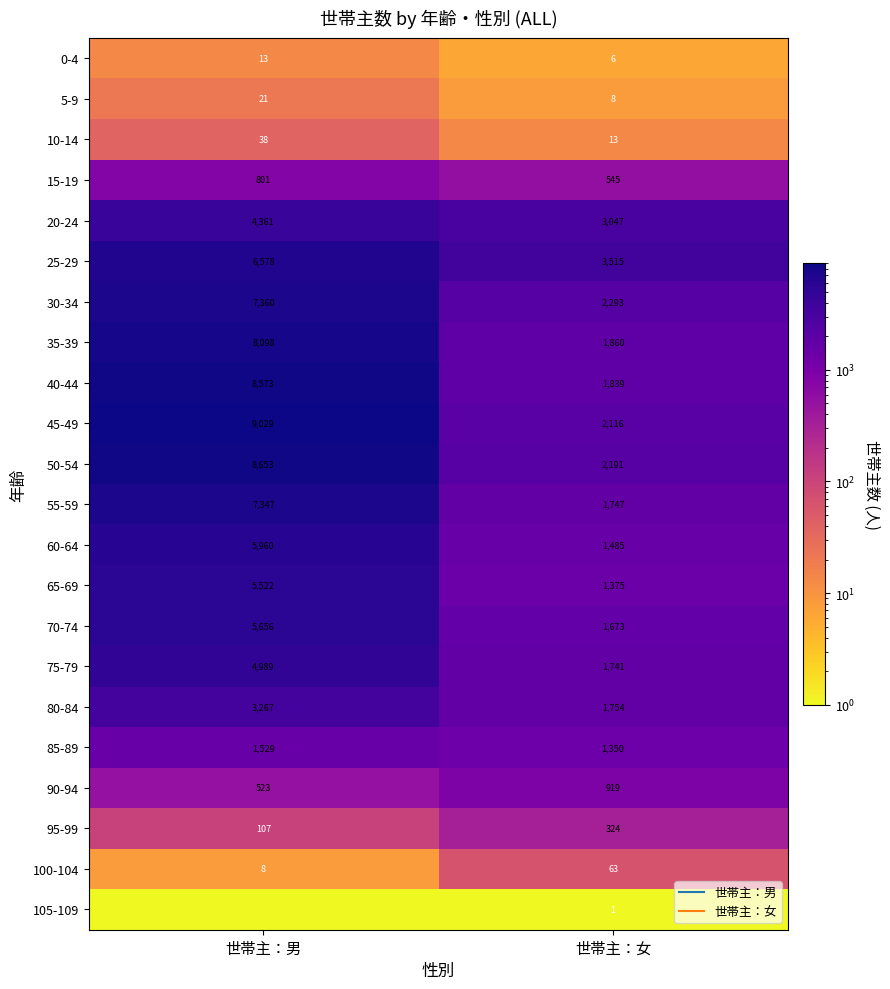

Is it true that 85-89 equals 1529.0 at 世帯主：男?

True